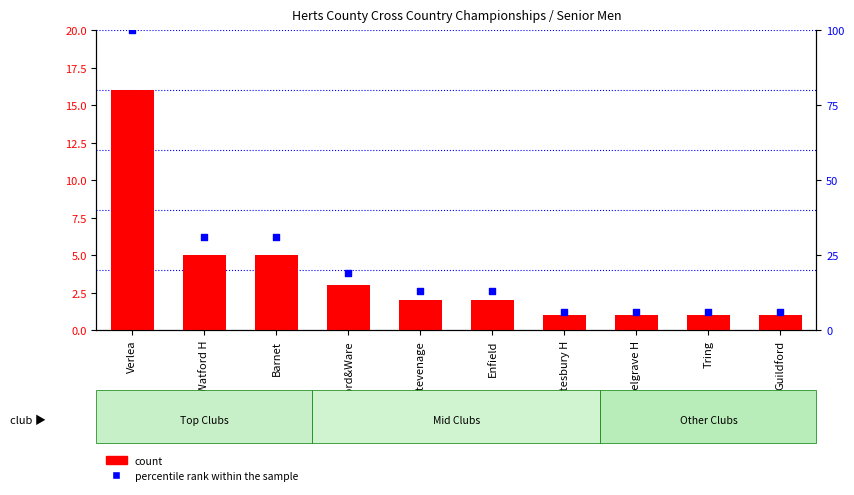

Which series contains the highest Y value?

percentile rank within the sample